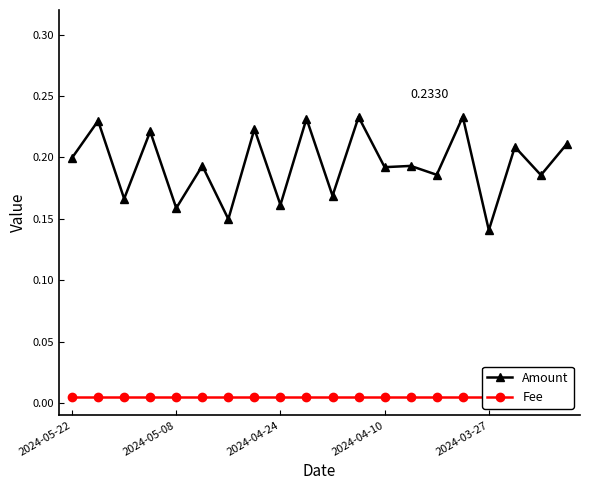

Reading left to right, what are all the values shown in this chart?

Amount: 0.2	0.2	0.2	0.2	0.2	0.2	0.1	0.2	0.2	0.2	0.2	0.2	0.2	0.2	0.2	0.2	0.1	0.2	0.2	0.2
Fee: 0.0	0.0	0.0	0.0	0.0	0.0	0.0	0.0	0.0	0.0	0.0	0.0	0.0	0.0	0.0	0.0	0.0	0.0	0.0	0.0